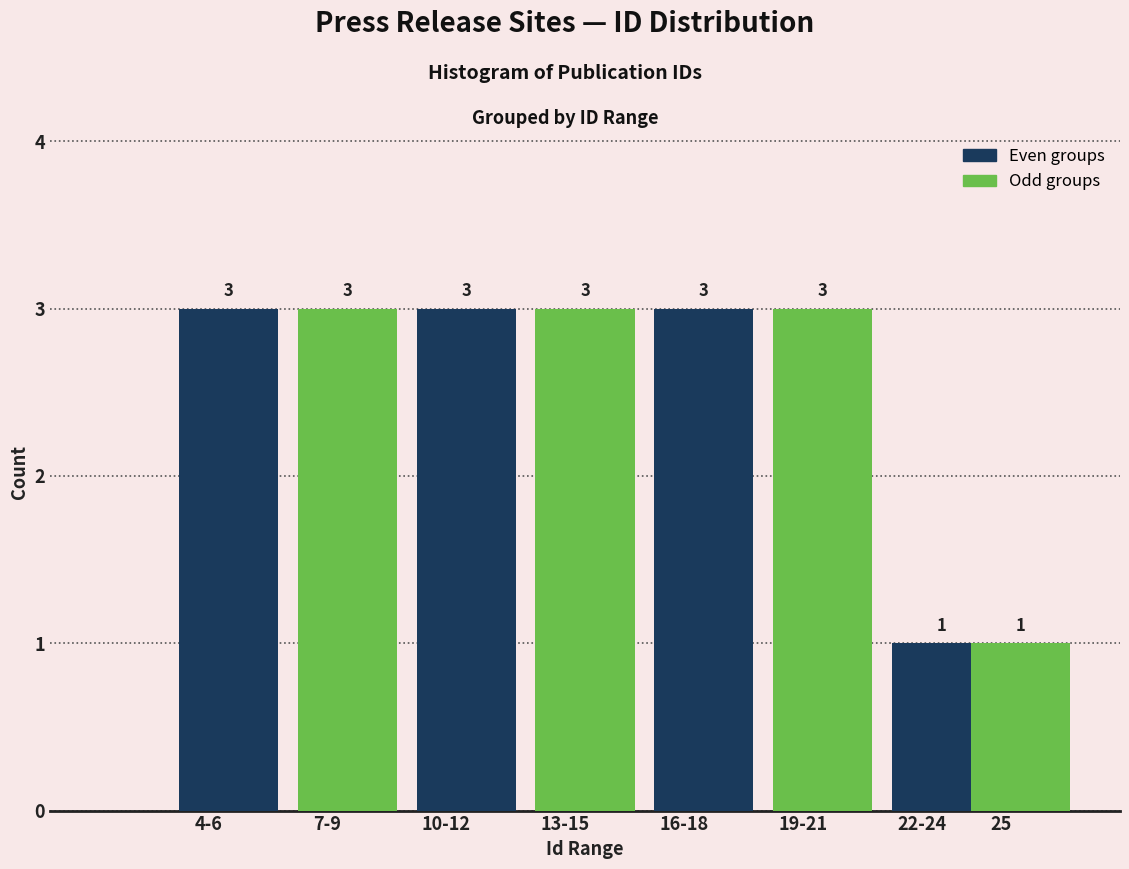

Reading left to right, transcribe all the data shown in this chart.

3	3	3	3	3	3	1	1